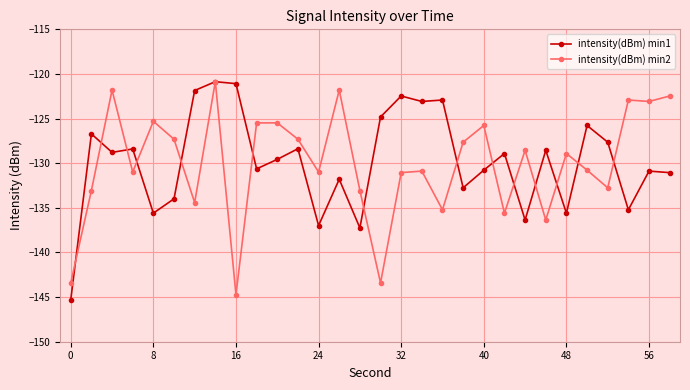

What is the average value of the intensity(dBm) min1 series?

-129.8